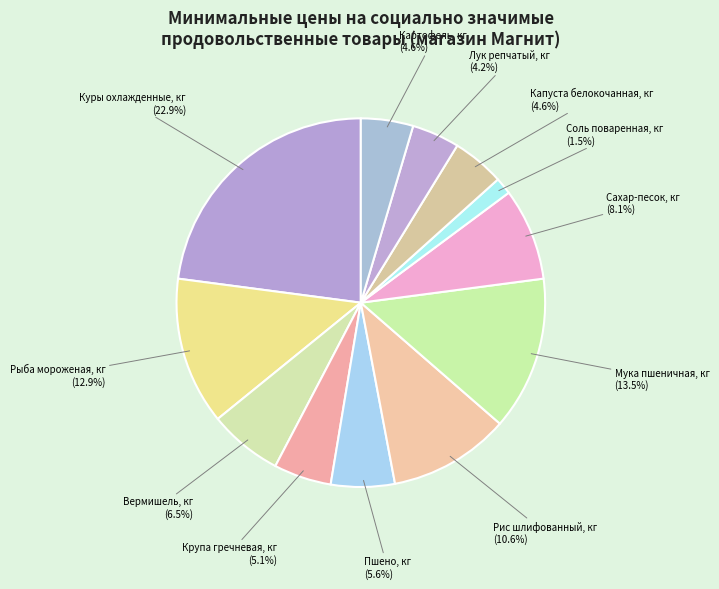

How many segments does this pie chart have?

12